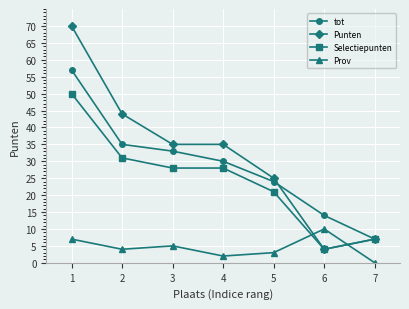

Is this an area chart (filled region under the line)?

No